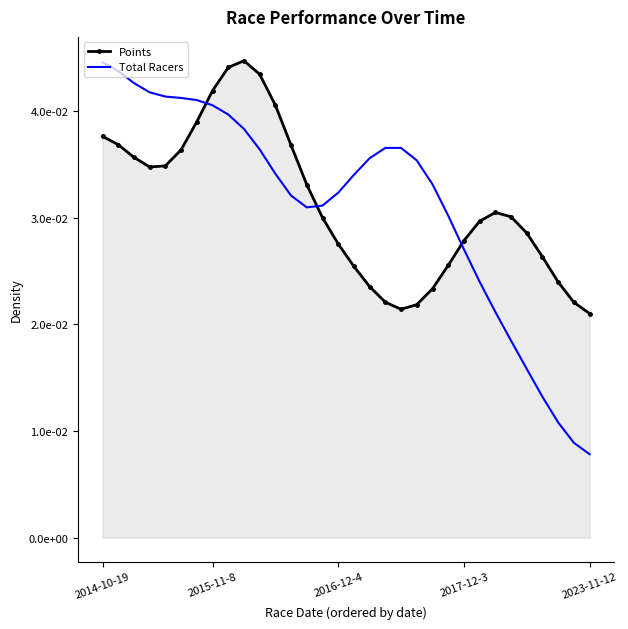

How many times do Points and Total Racers cross each other?

3